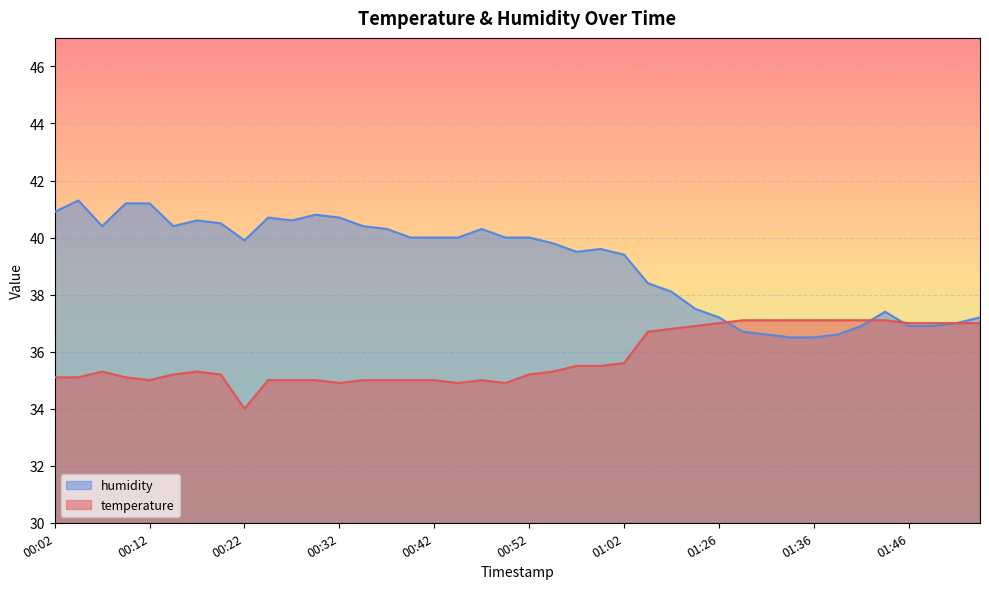

True or false: humidity has a value of 38.1 at 01:16.

True